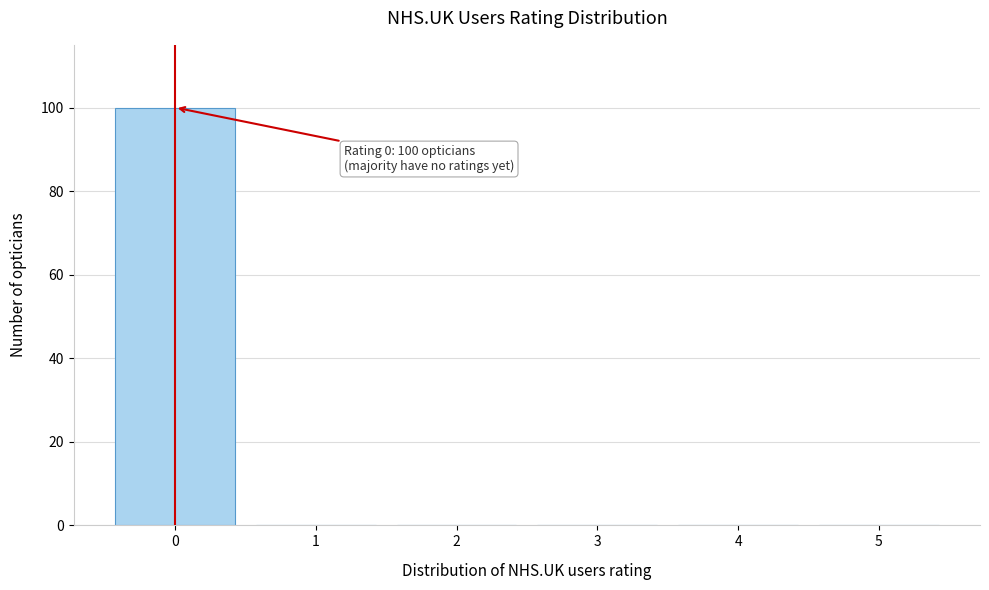

Over which range of the x-axis is the bar tallest?

-0.5 to 0.5